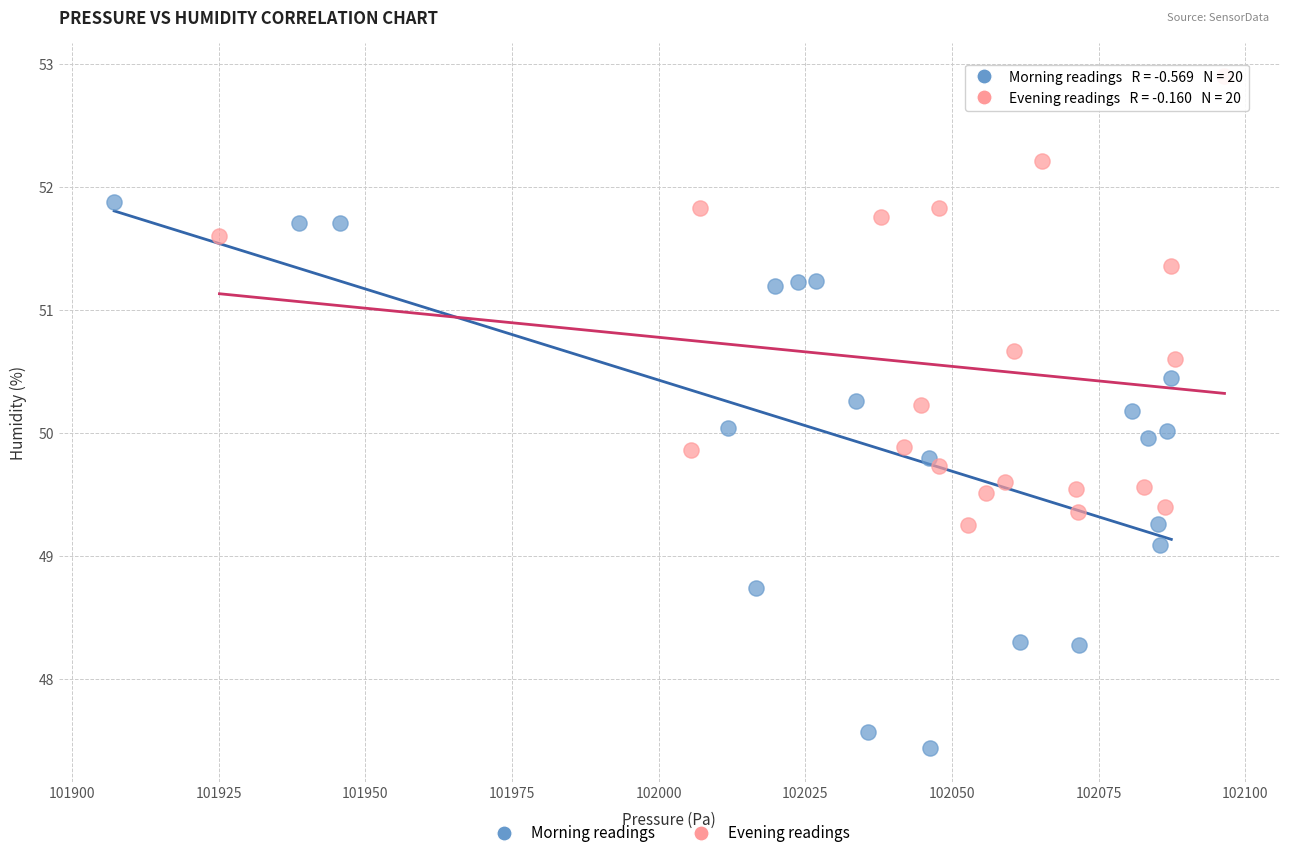

Which series reaches the minimum Y coordinate?

Morning readings